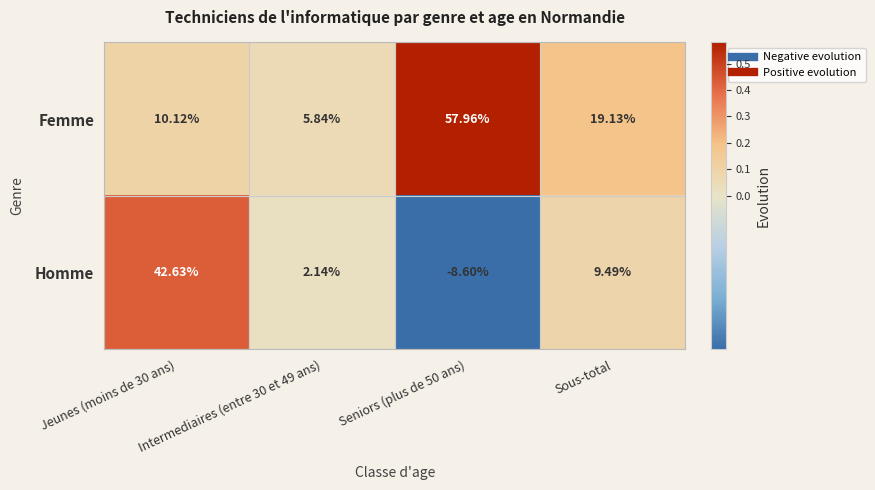

Rank the series at Intermediaires (entre 30 et 49 ans) from lowest to highest value.

Homme, Femme